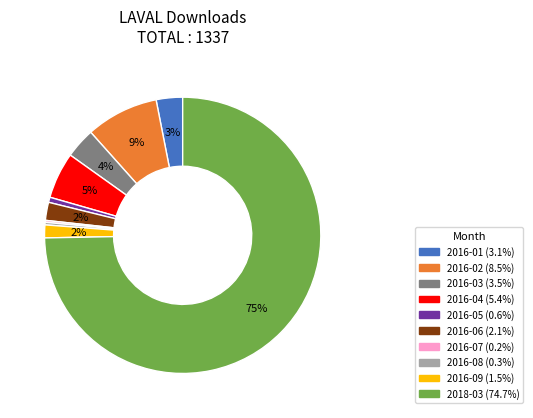

Which category has the biggest portion of the pie?

2018-03